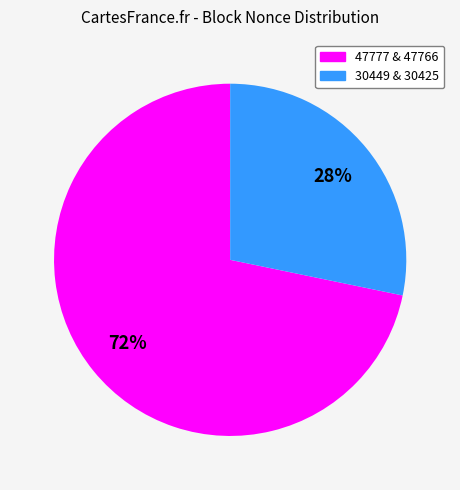

To the nearest percent, what is the average slice percentage?

50%